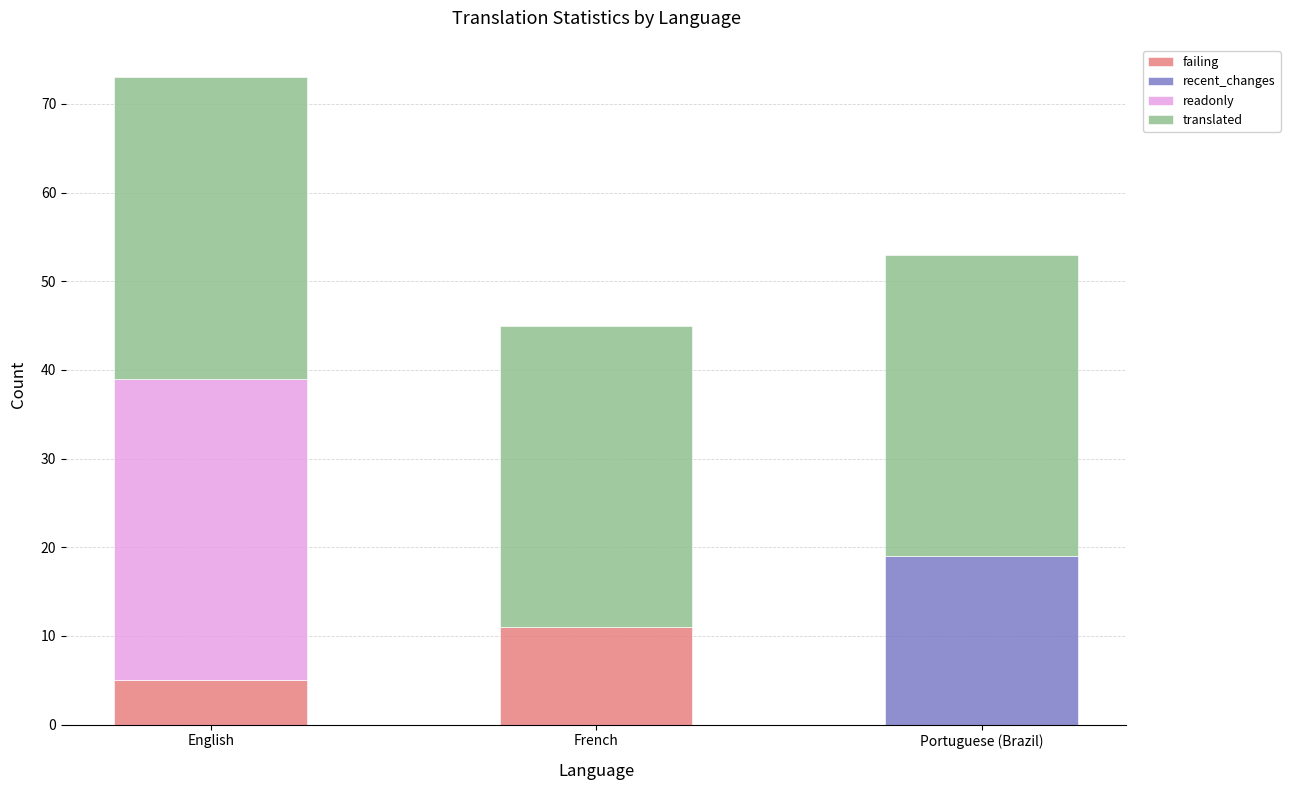

Which category has the highest value in the failing series?

French